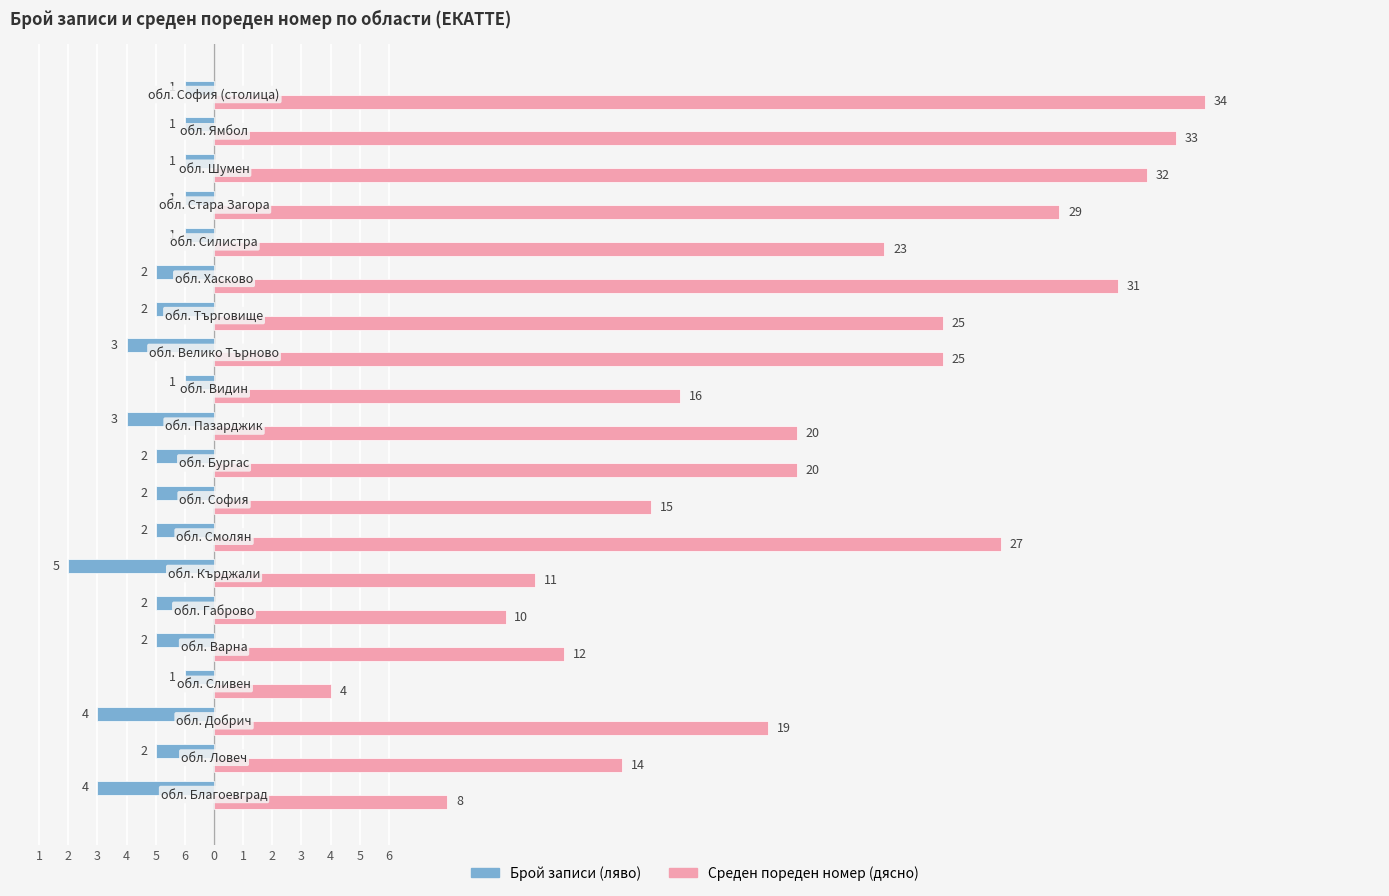

What are all the series names shown in the legend?

Брой записи (ляво), Среден пореден номер (дясно)